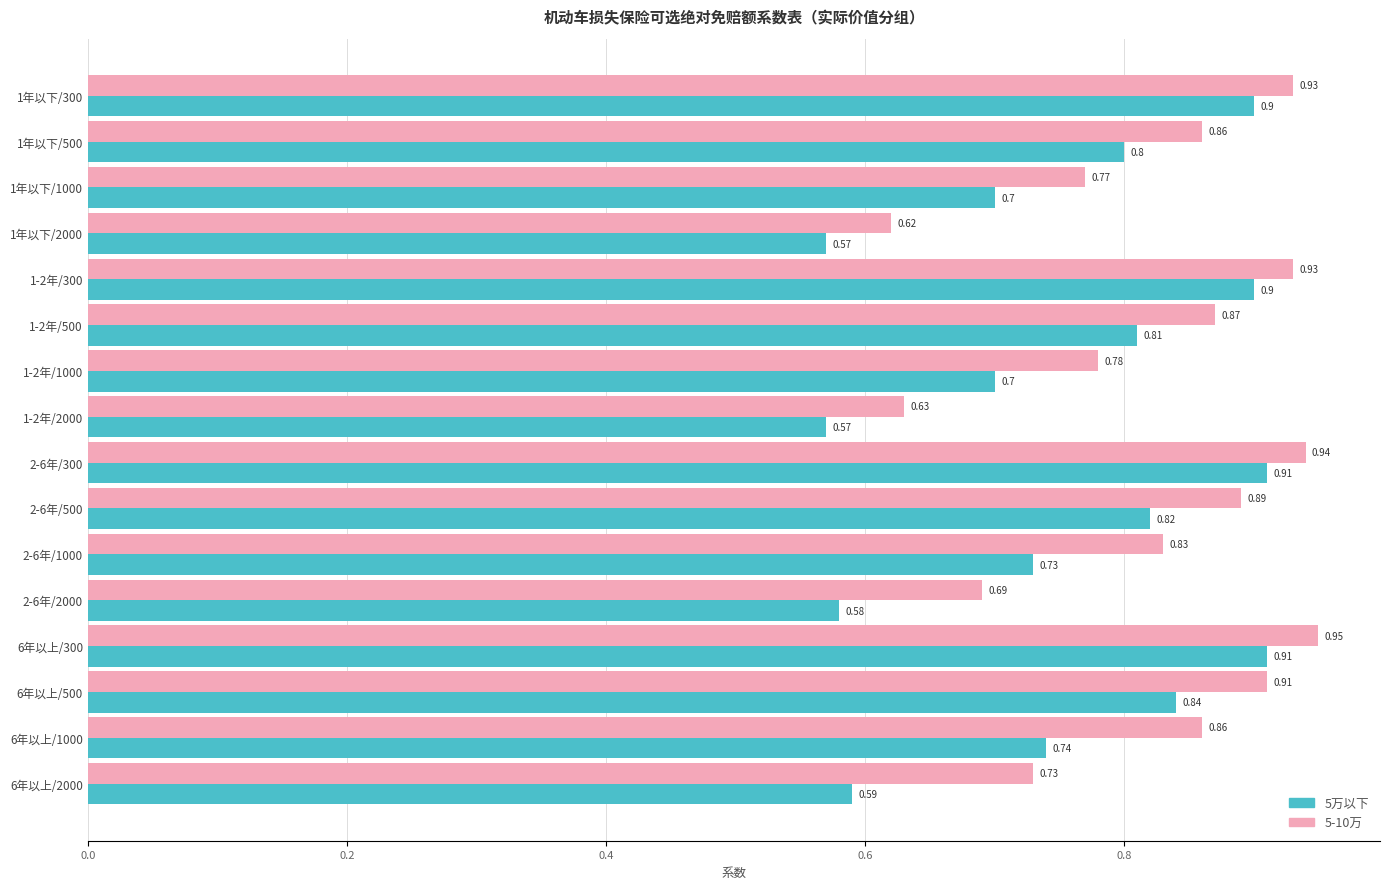

List the series in order of their peak value, lowest first.

5万以下, 5-10万